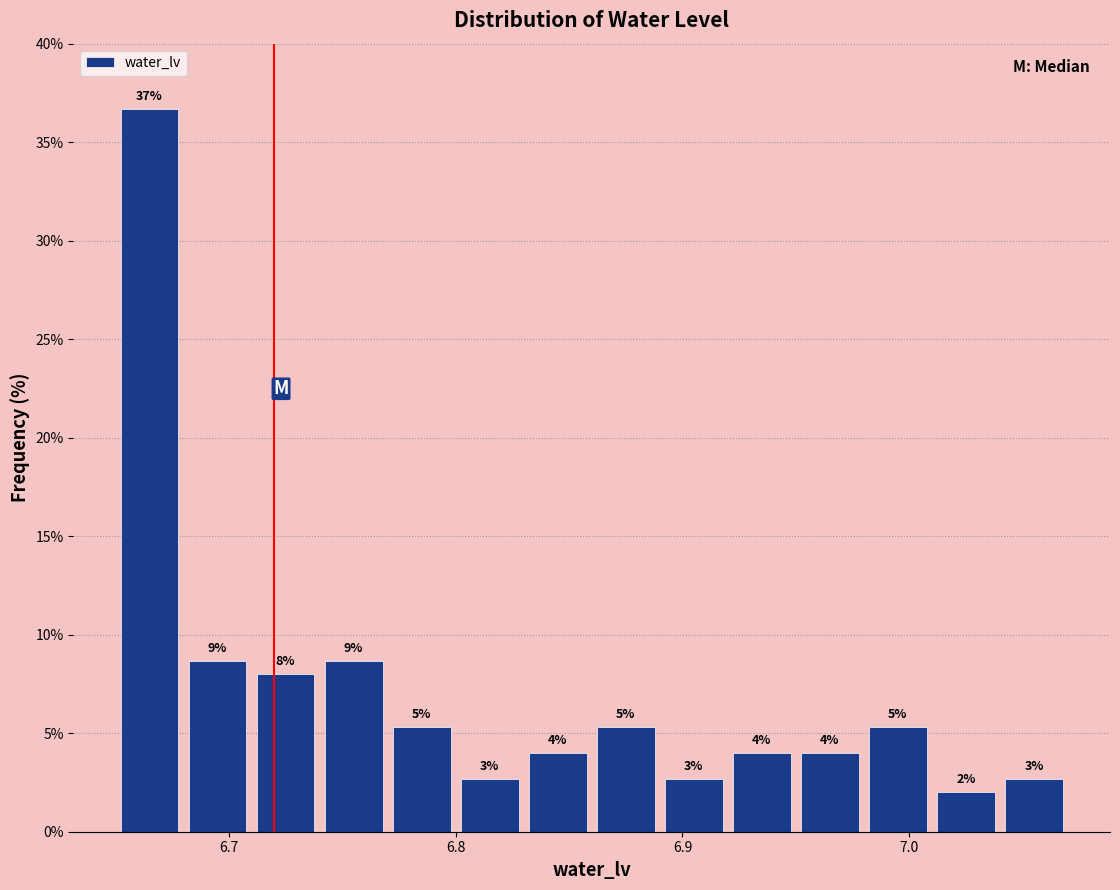

Read against the x-axis, roughly where is the centre of the tallest bar?

6.67